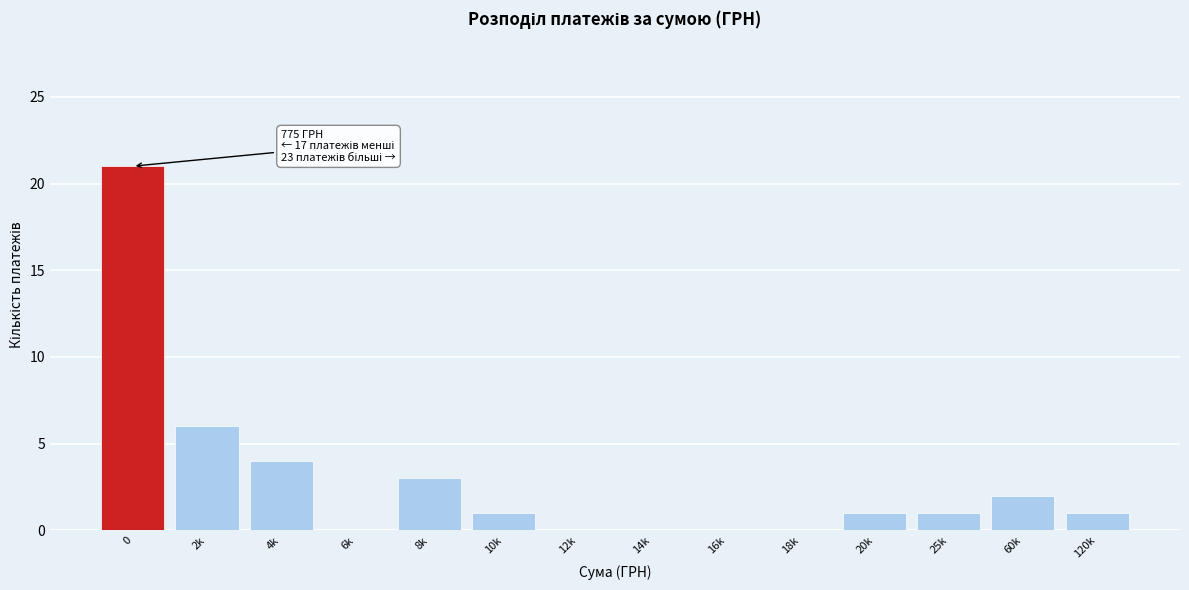

Reading left to right, what are all the values shown in this chart?

0=21	2k=6	4k=4	6k=0	8k=3	10k=1	12k=0	14k=0	16k=0	18k=0	20k=1	25k=1	60k=2	120k=1